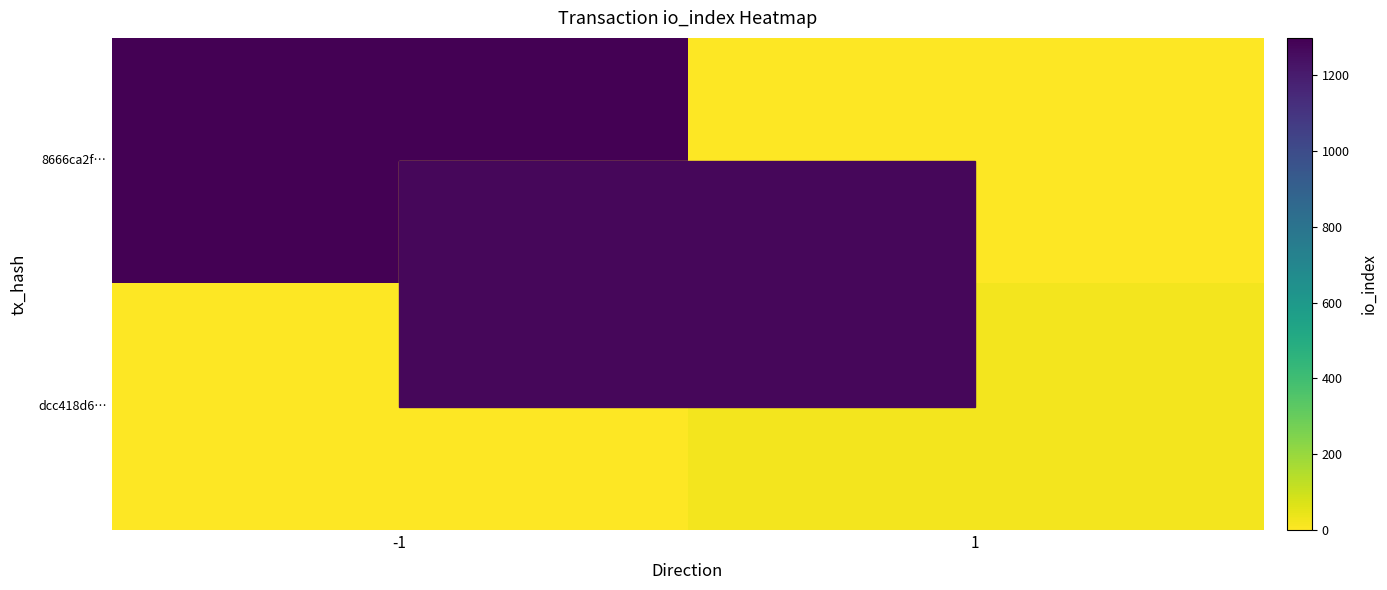

Which series has the largest range (max minus min)?

8666ca2f…